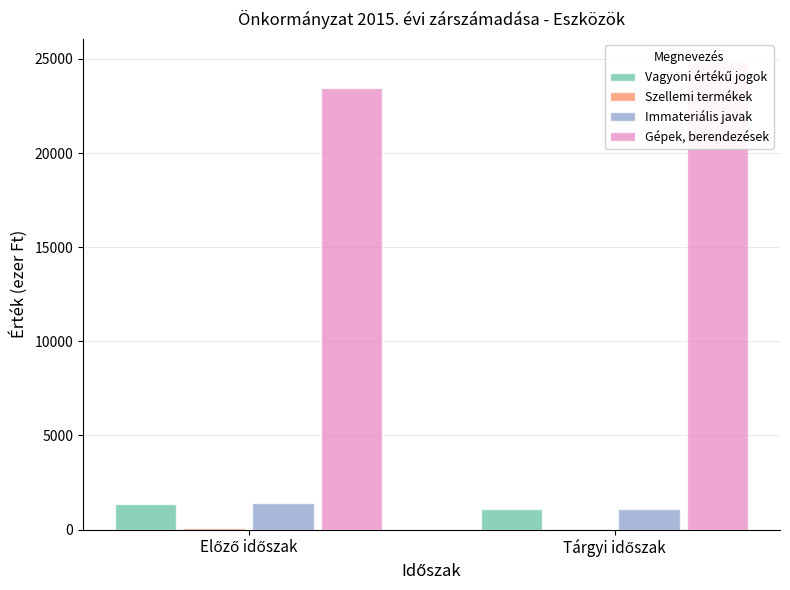

Are the bars grouped side by side (vs. stacked)?

Yes